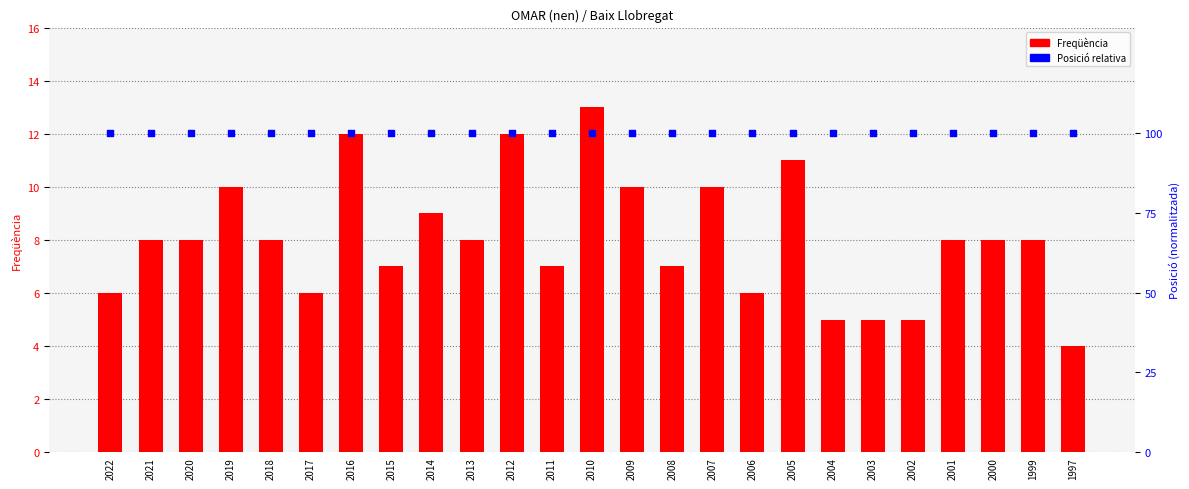

What is the total value across all series at 2016?

112